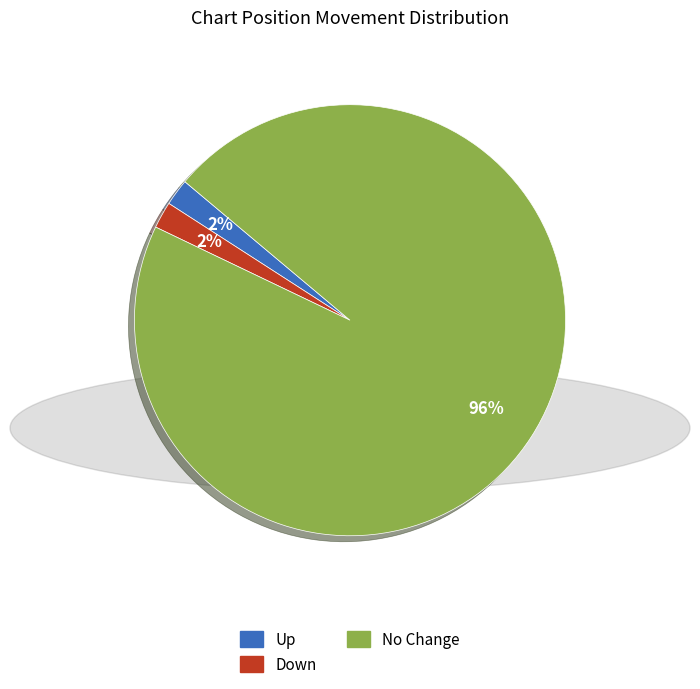

How many segments does this pie chart have?

3